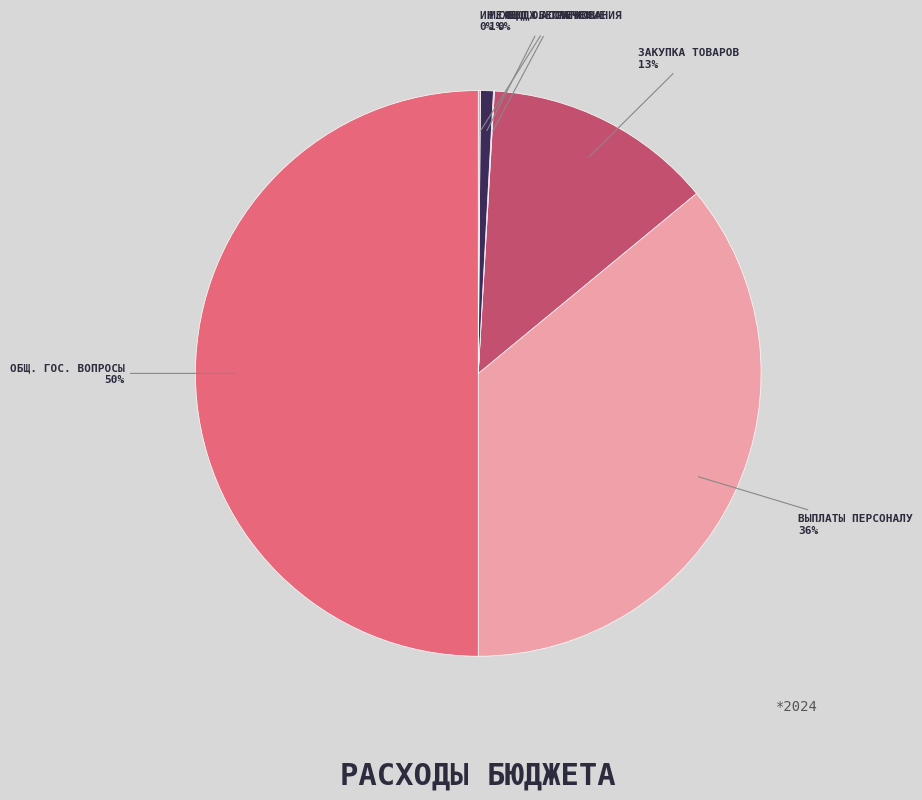

To the nearest percent, what is the average slice percentage?

17%